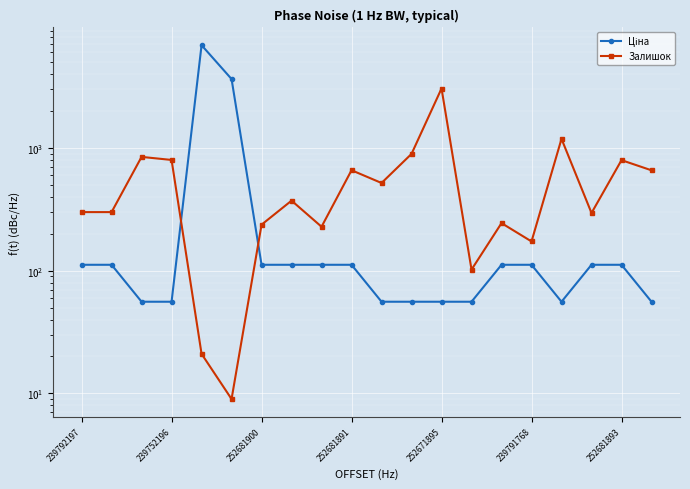

What position from the left is 239791768?

6